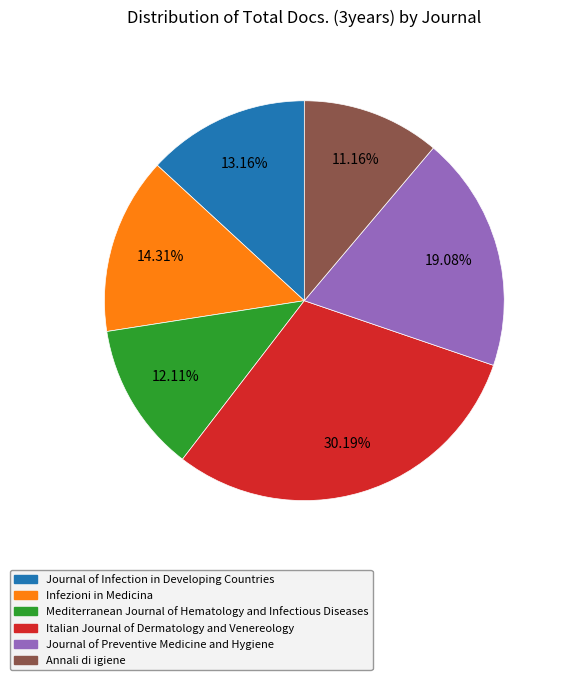

Count the number of slices in the pie.

6